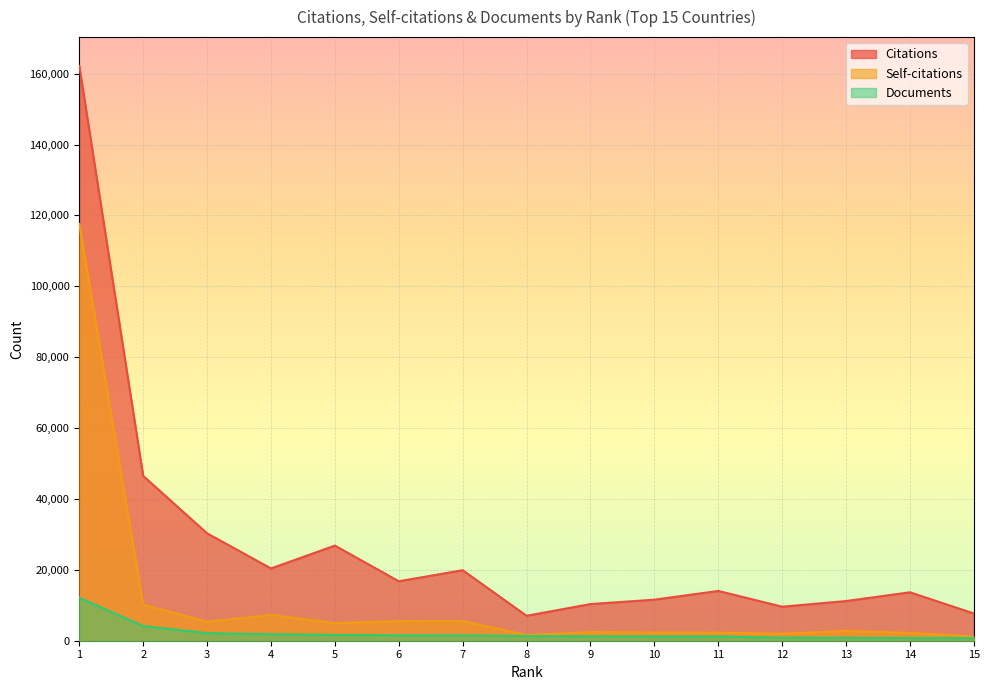

Reading left to right, transcribe all the data shown in this chart.

Citations: 162218	46501	30311	20398	26848	16775	19899	7042	10347	11581	14051	9600	11199	13665	7691
Self-citations: 117604	10202	5355	7267	4984	5535	5573	1571	2459	2315	2278	1982	2765	2190	1172
Documents: 12132	4136	2128	1833	1631	1534	1524	1311	1238	1223	1206	870	813	756	739